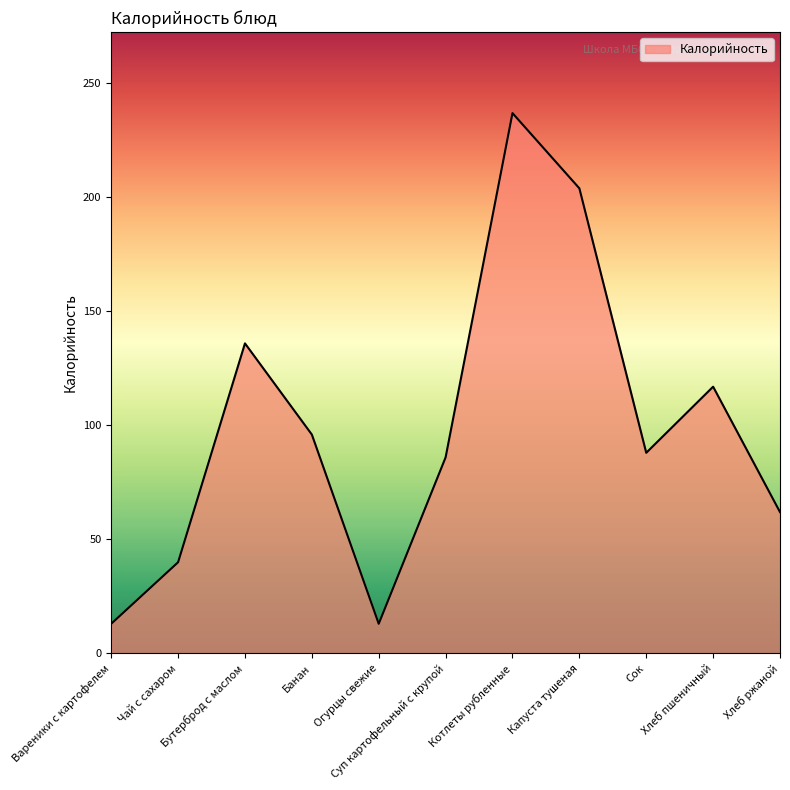

What is the difference between the maximum and minimum values?

224